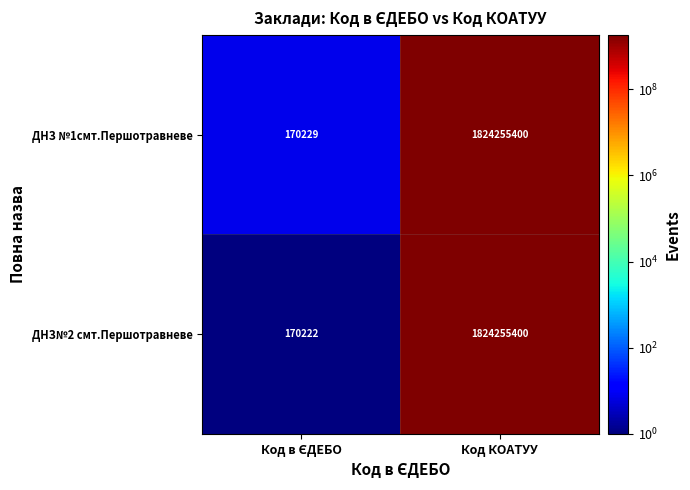

What is the difference between the maximum and minimum values in the ДНЗ№2 смт.Першотравневе series?

1824085178